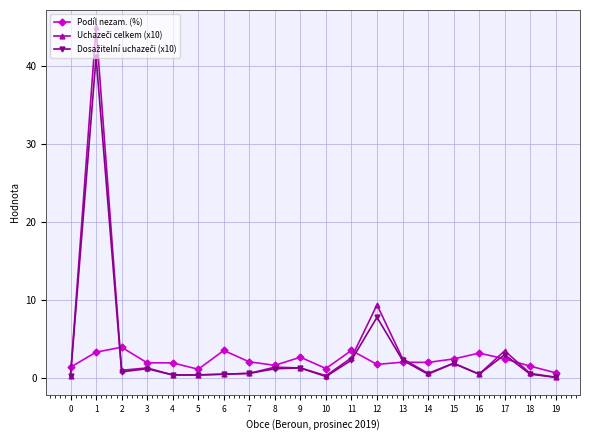

What is the value of the Podíl nezam. (%) point at the 1st from the left?

1.4